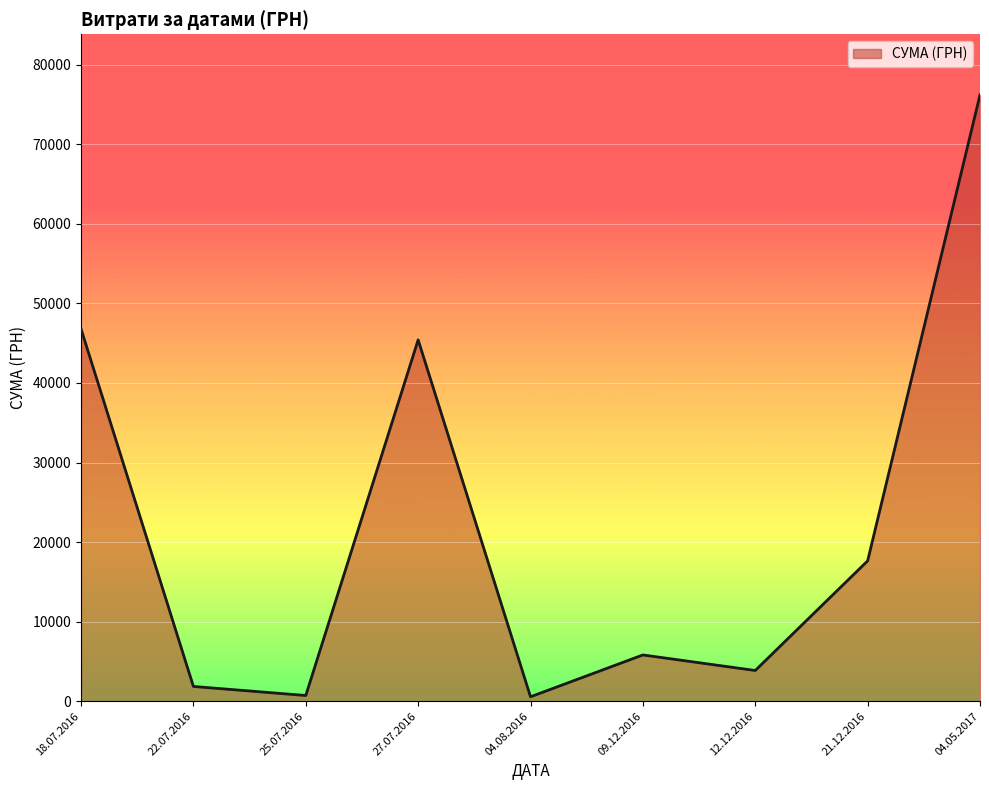

What is the ratio of the value at 18.07.2016 to the value at 04.05.2017?

0.6